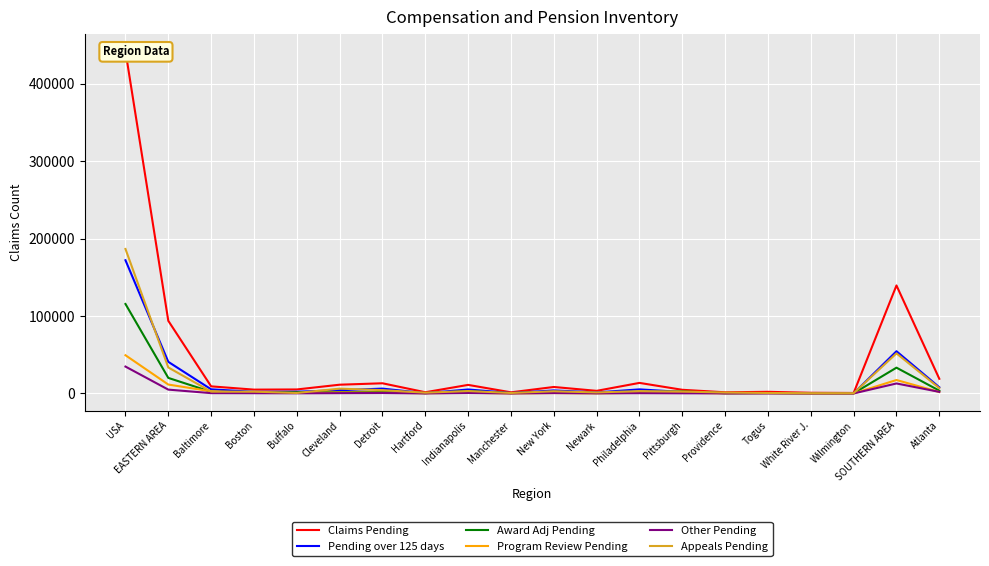

Between which two adjacent categories do Pending over 125 days and Award Adj Pending first intersect?

Philadelphia and Pittsburgh